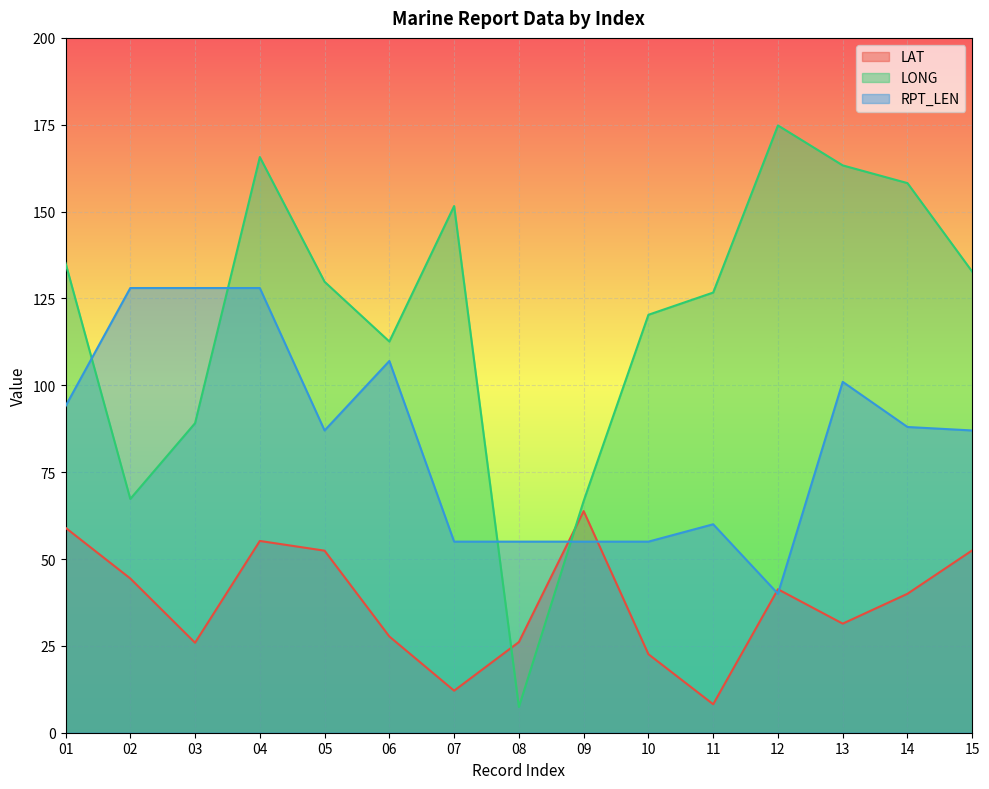

How many values in the LAT series exceed 40?

7